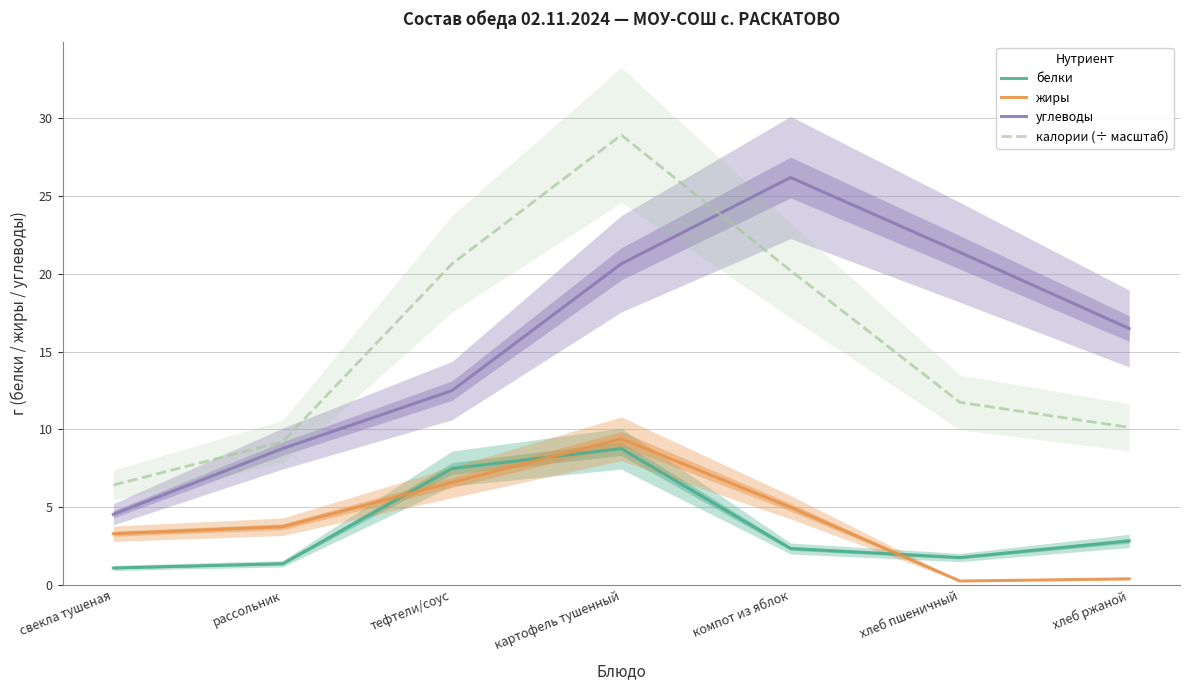

Rank the series by their maximum value, from highest to lowest.

калории (÷ масштаб), углеводы, жиры, белки